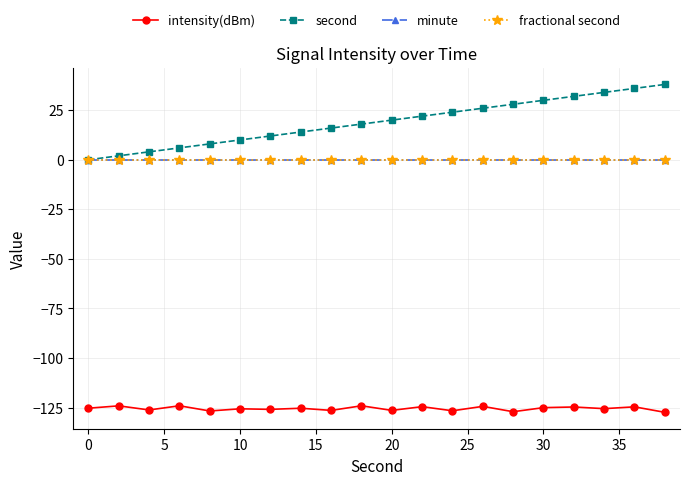

Does the chart have visible grid lines?

Yes